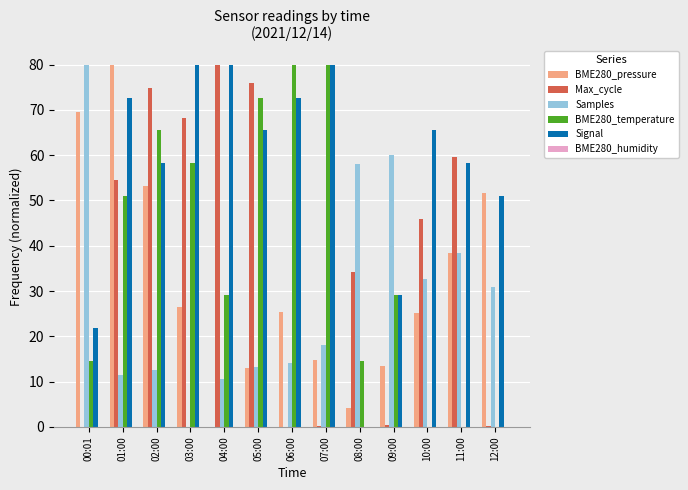

Which series has the largest total across all categories?

Signal